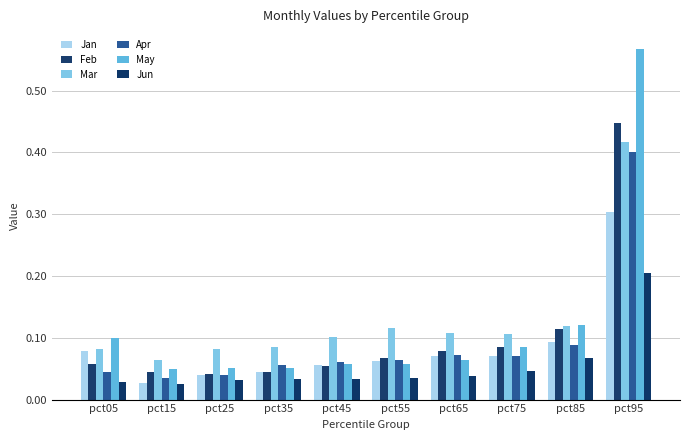

At how many categories does at least one series exceed 0?

10